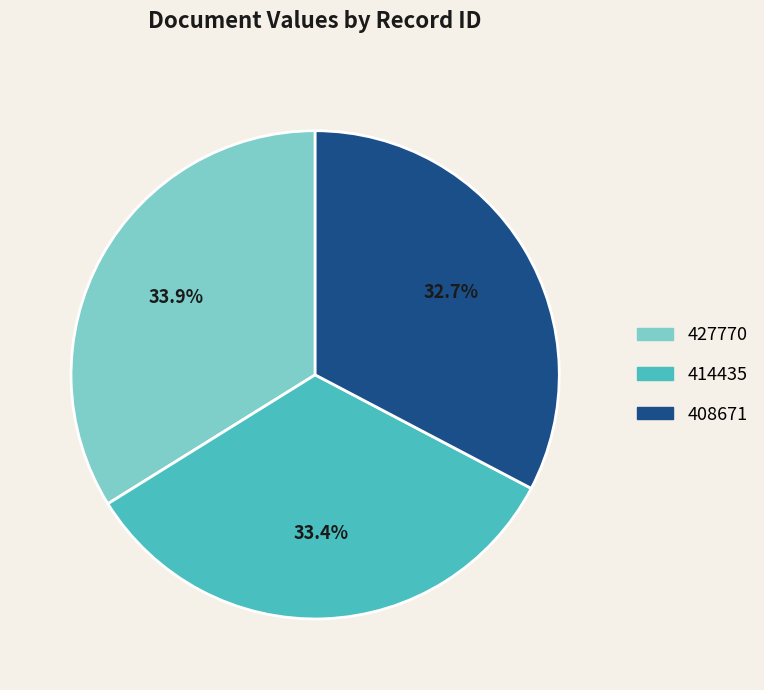

Which slice is the smallest?

408671